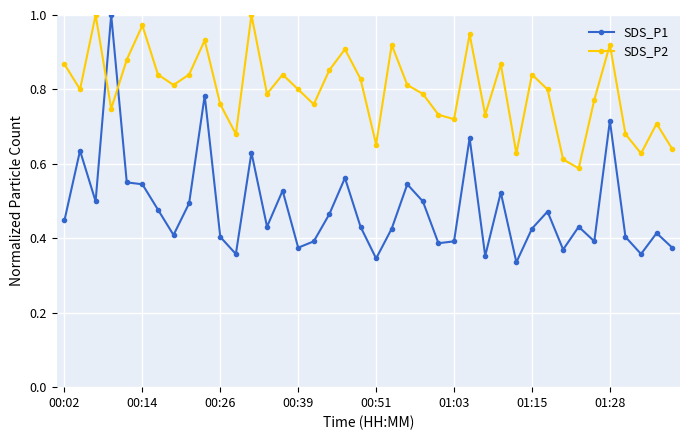

Does the chart display data point markers on the line(s)?

Yes